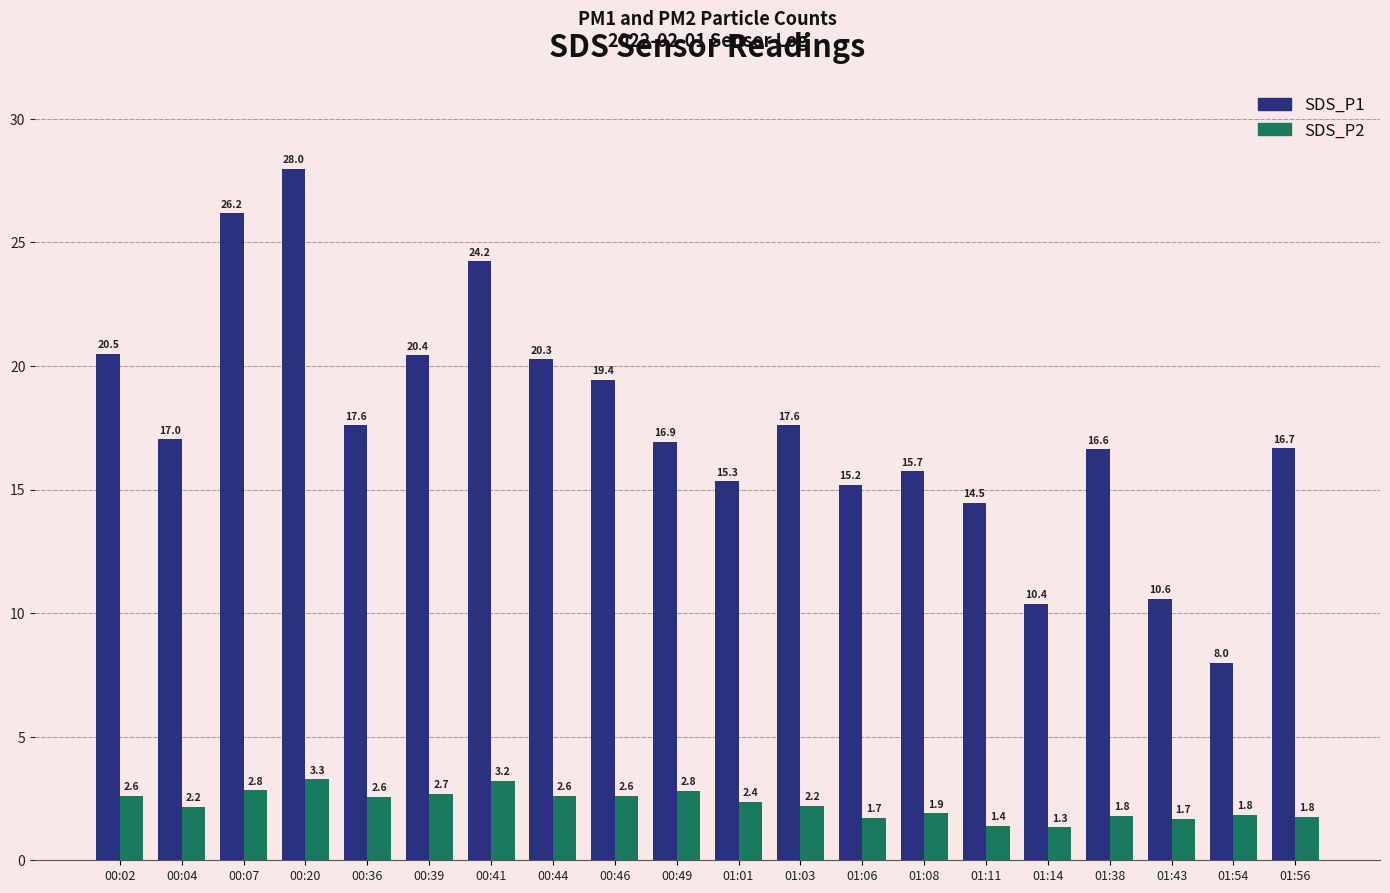

What are all the series names shown in the legend?

SDS_P1, SDS_P2